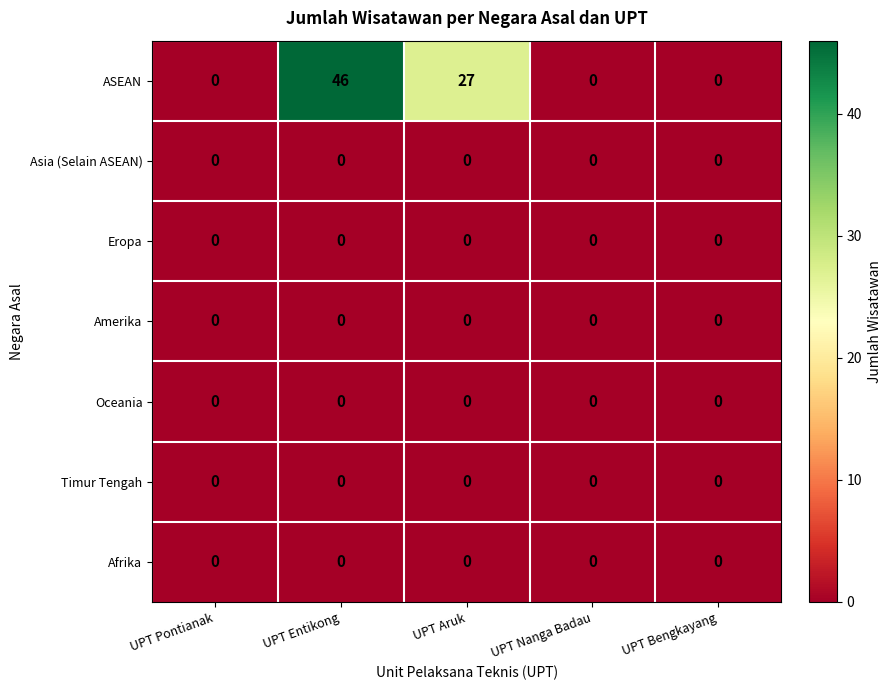

Which label corresponds to the largest value in the chart?

UPT Entikong